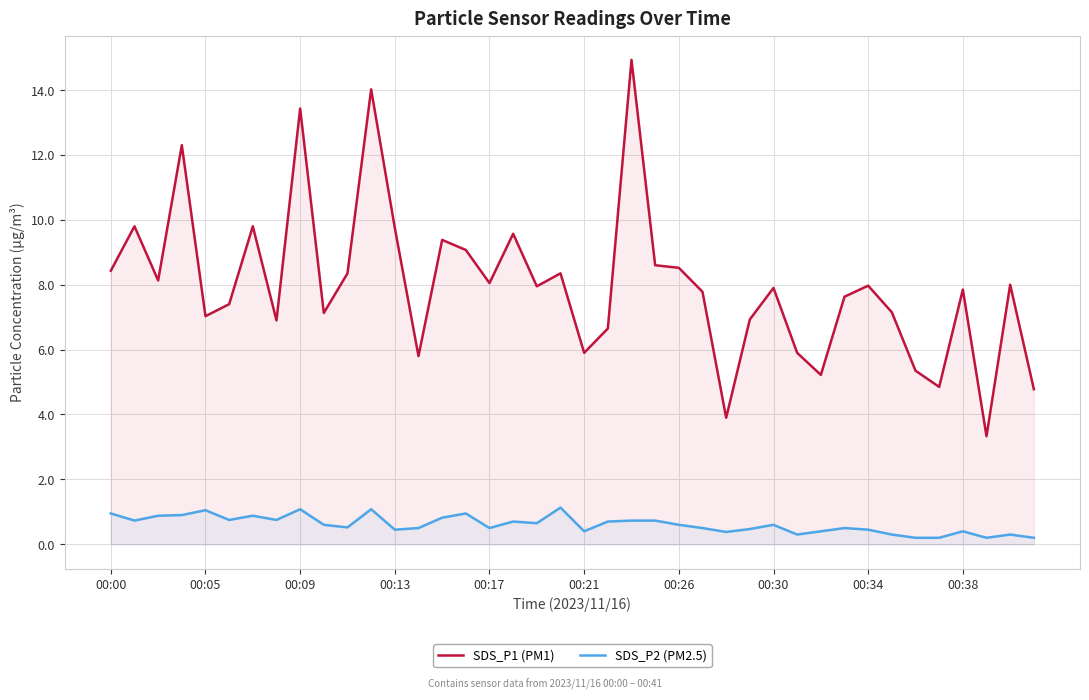

Reading right to left, what are all the values shown in this chart?

SDS_P1 (PM1): 4.8	8.0	3.3	7.8	4.8	5.3	7.2	8.0	7.6	5.2	5.9	7.9	6.9	3.9	7.8	8.5	8.6	14.9	6.7	5.9	8.3	8.0	9.6	8.1	9.1	9.4	5.8	9.8	14.0	8.3	7.1	13.4	6.9	9.8	7.4	7.0	12.3	8.1	9.8	8.4
SDS_P2 (PM2.5): 0.2	0.3	0.2	0.4	0.2	0.2	0.3	0.5	0.5	0.4	0.3	0.6	0.5	0.4	0.5	0.6	0.7	0.7	0.7	0.4	1.1	0.7	0.7	0.5	0.9	0.8	0.5	0.5	1.1	0.5	0.6	1.1	0.8	0.9	0.8	1.1	0.9	0.9	0.7	0.9